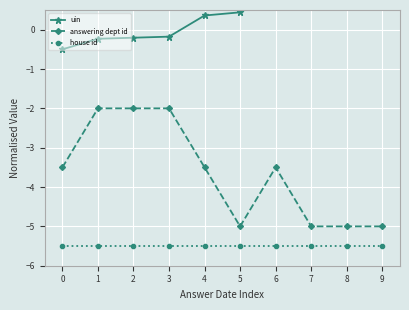

The value of answering dept id at 8 is -7.0. True or false?

False